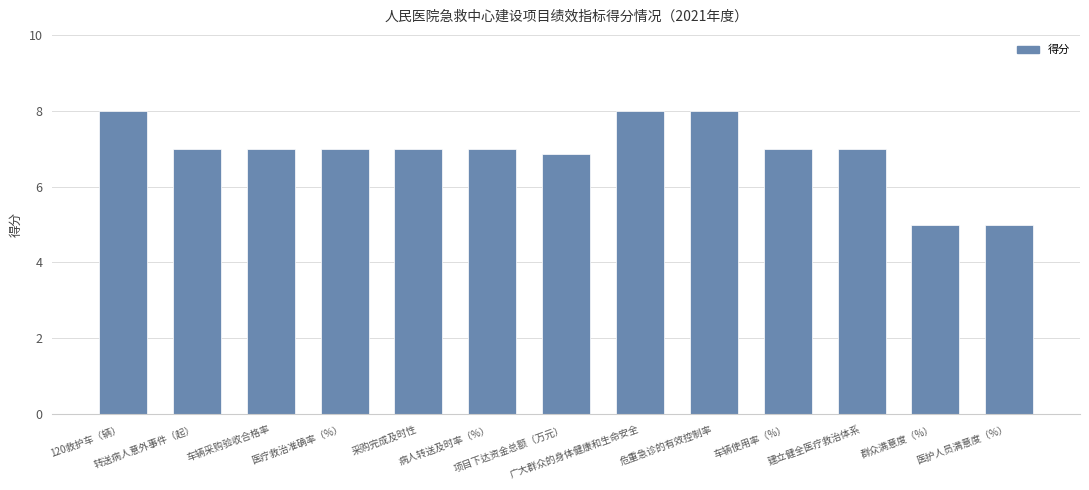

The chart shows a value of 12.6 at 120救护车（辆）. True or false?

False